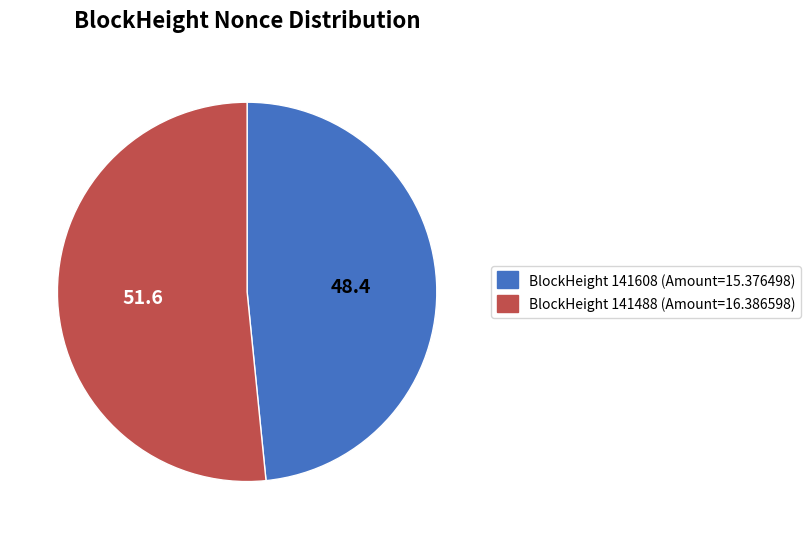

Is there any slice that represents more than half of the pie?

Yes